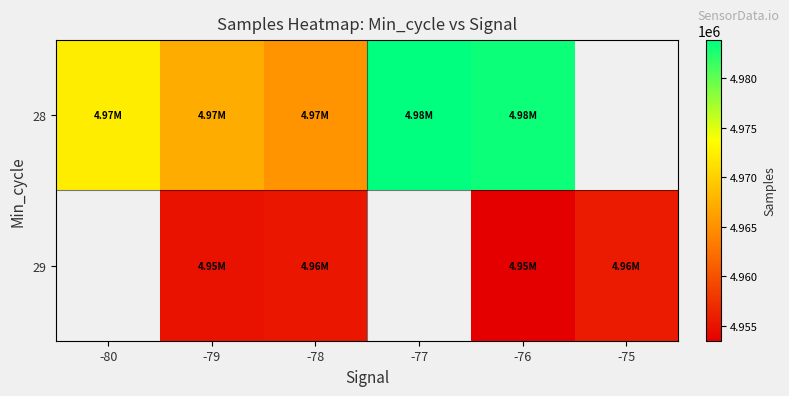

What is the lowest value of the 28 series?

4965271.0